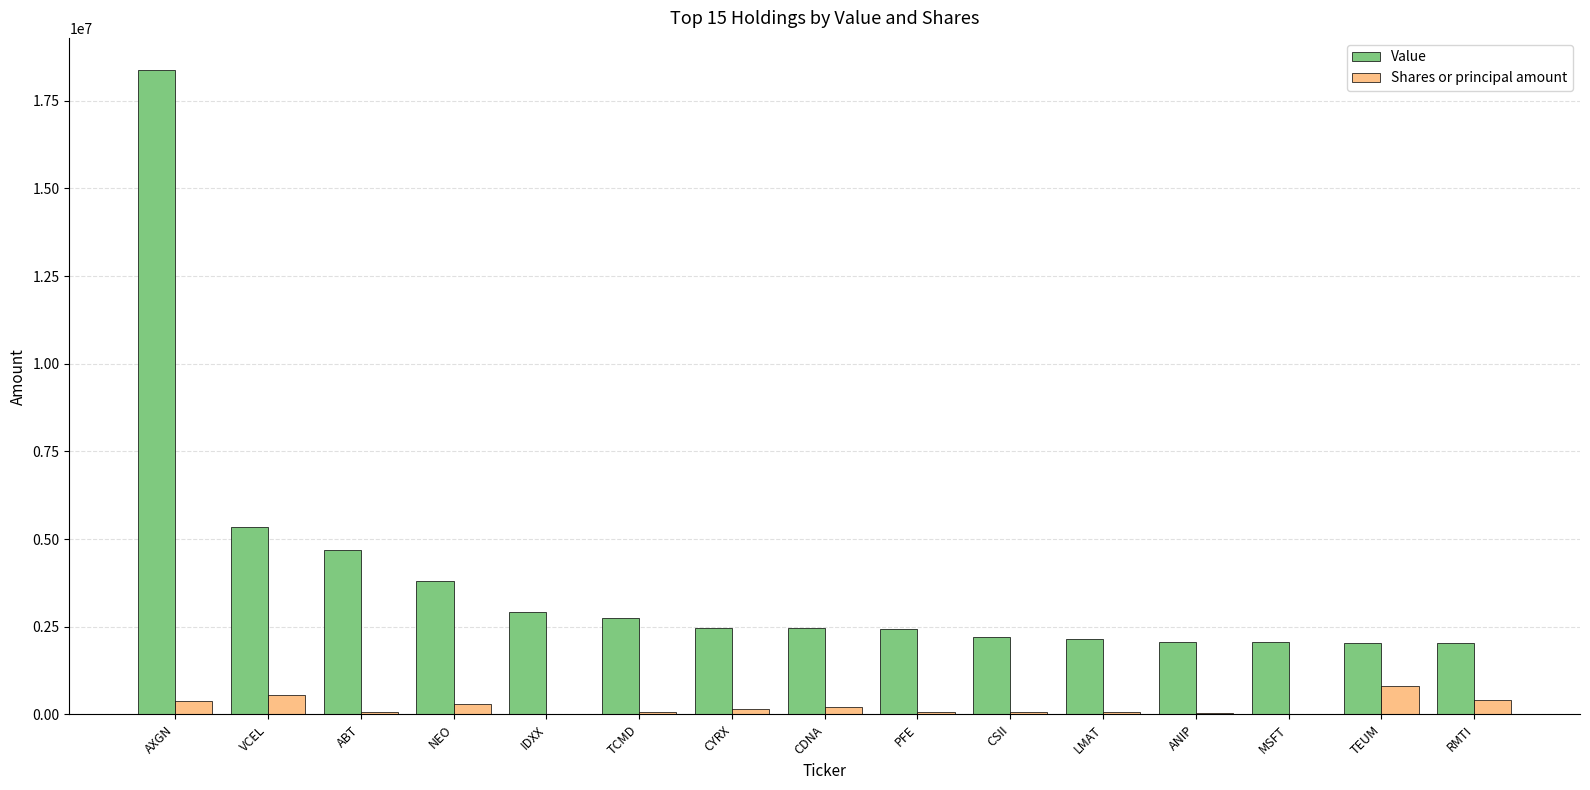

Which series changed the most between IDXX and LMAT?

Value